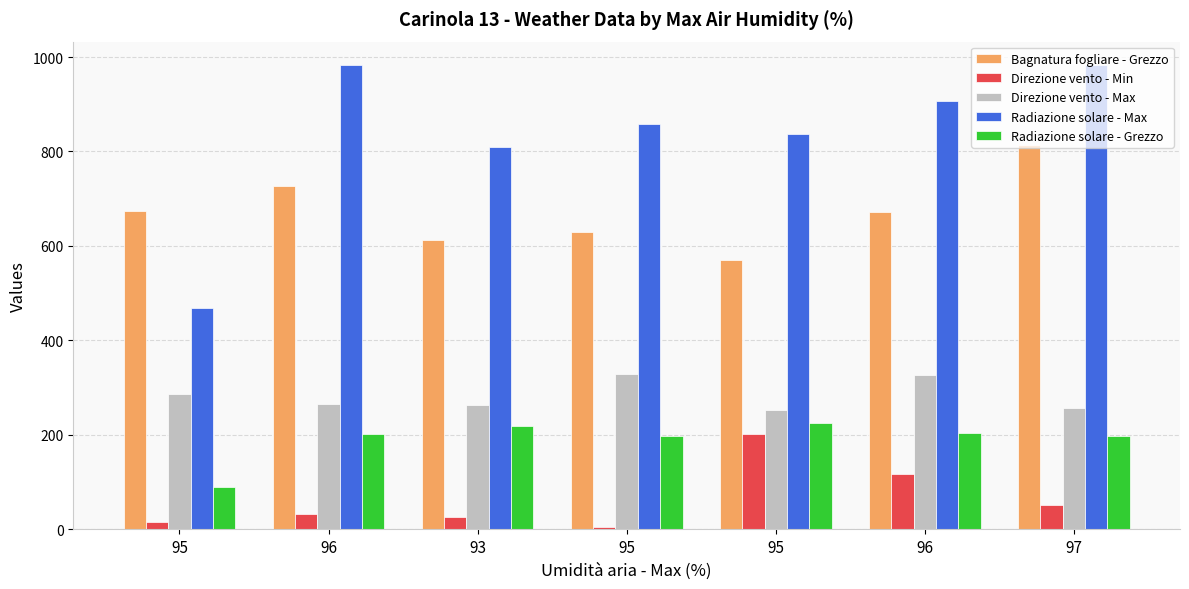

What is the highest value of the Radiazione solare - Max series?

983.4